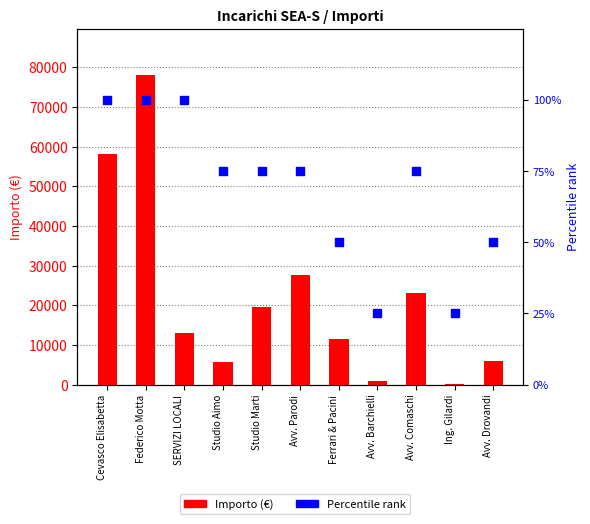

What is the total value across all series at Cevasco Elisabetta?

58340.0